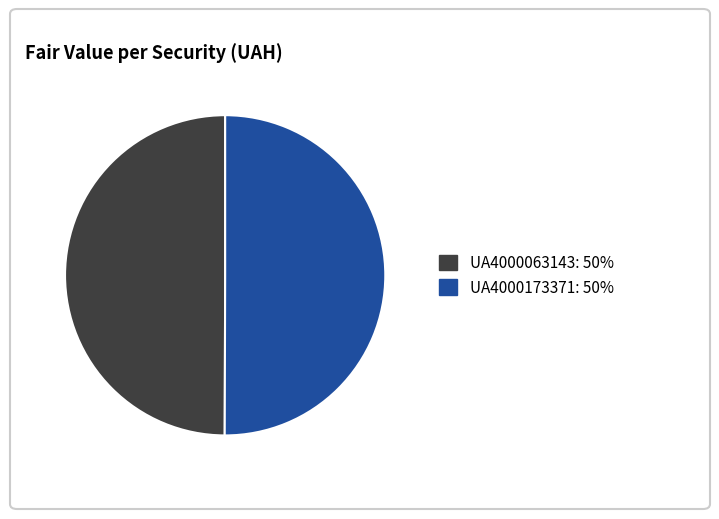

How many segments does this pie chart have?

2